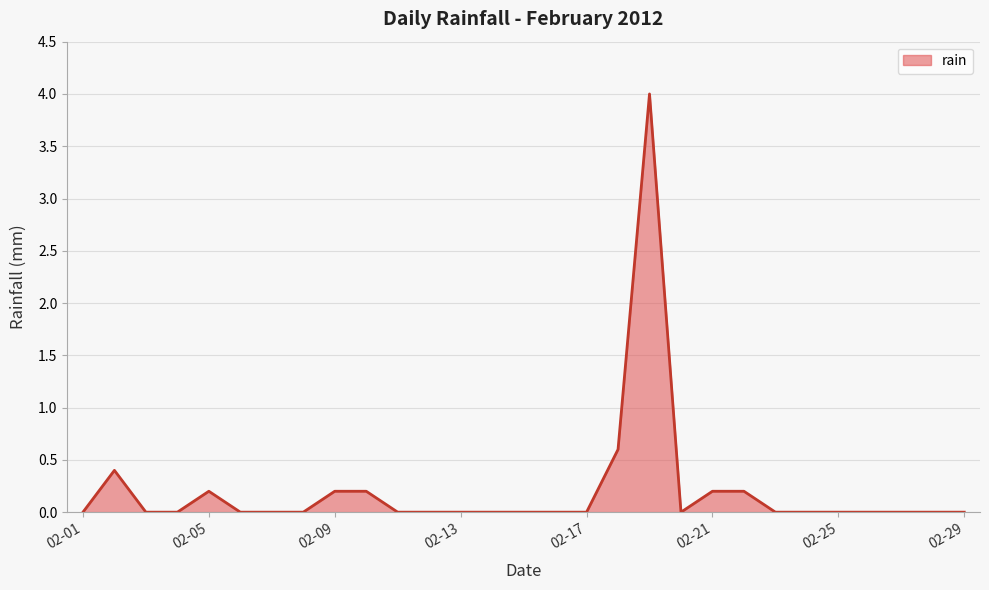

What is the maximum value shown in the chart?

4.0